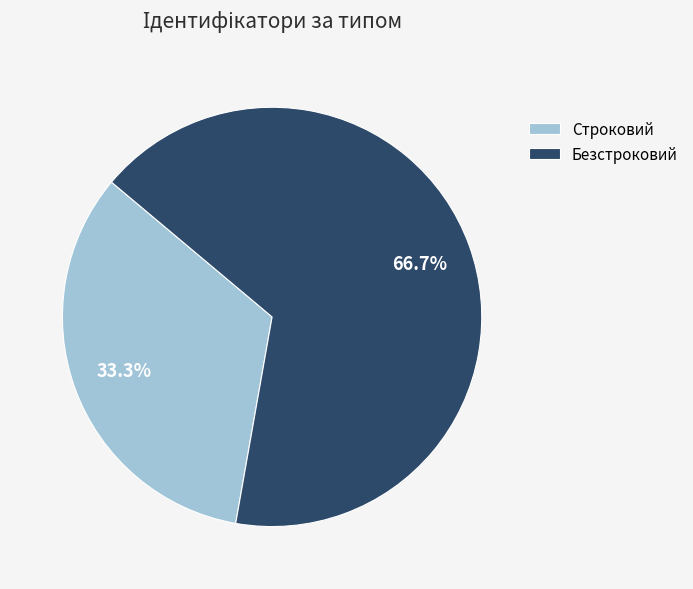

Is there any slice that represents more than half of the pie?

Yes